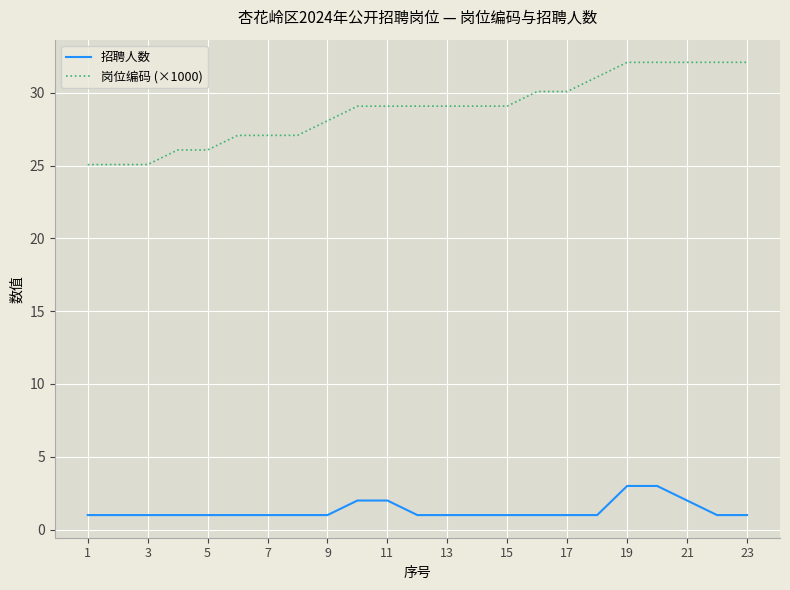

What is the greatest value displayed?

32.1